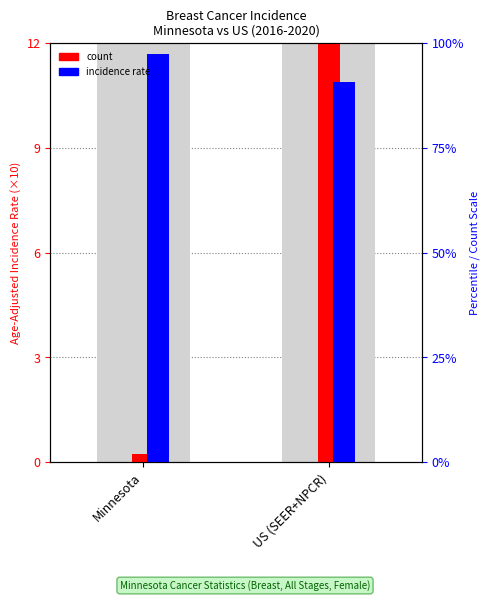

What are all the series names shown in the legend?

count, incidence rate